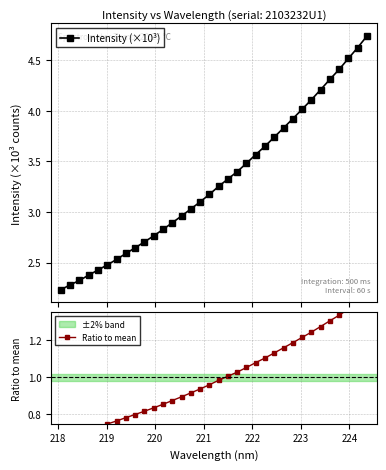

What is the value of the Intensity (×10³) point at the 3rd from the left?

2.3